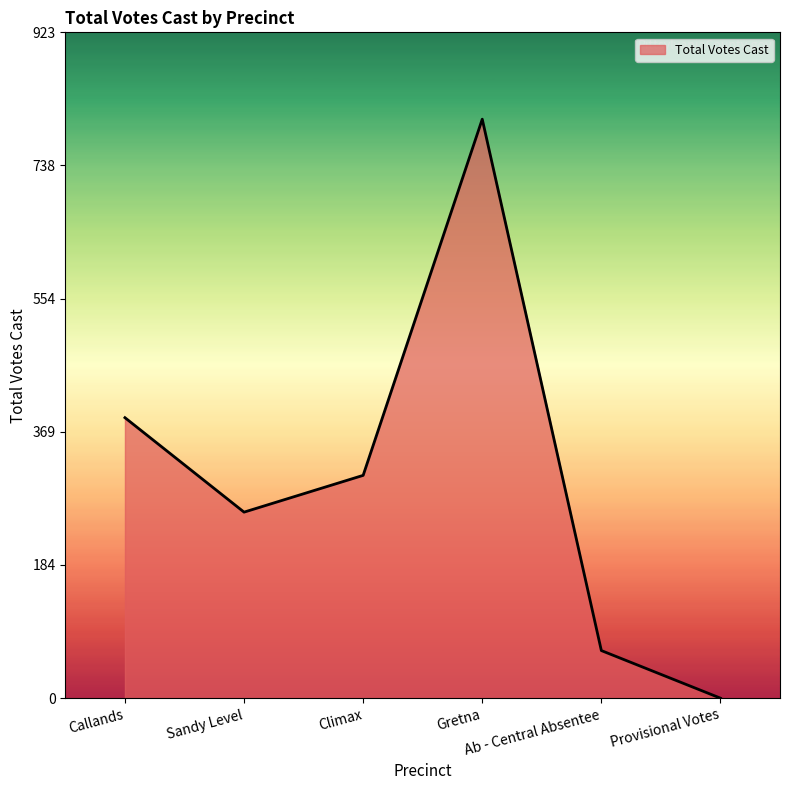

At which category does the chart reach its minimum across all series?

Provisional Votes